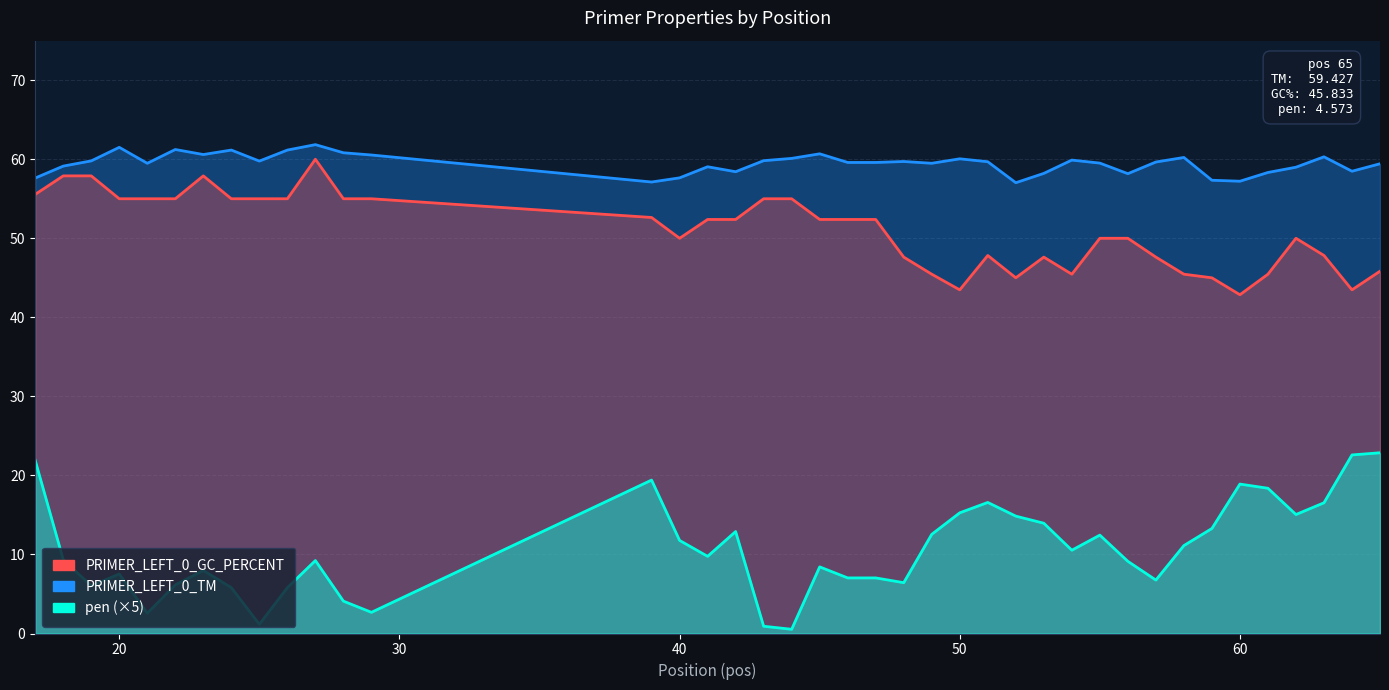

In pen, how many points are lower than both neighbors (excluding endpoints)?

10